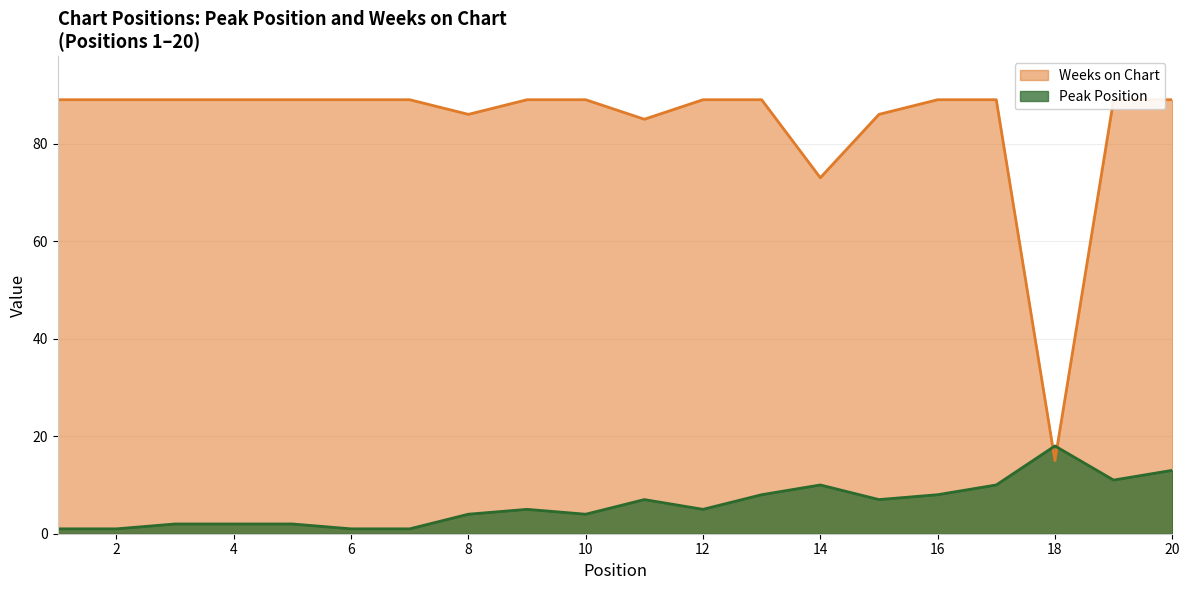

What is the difference between the maximum and second lowest values in the Peak Position series?

17